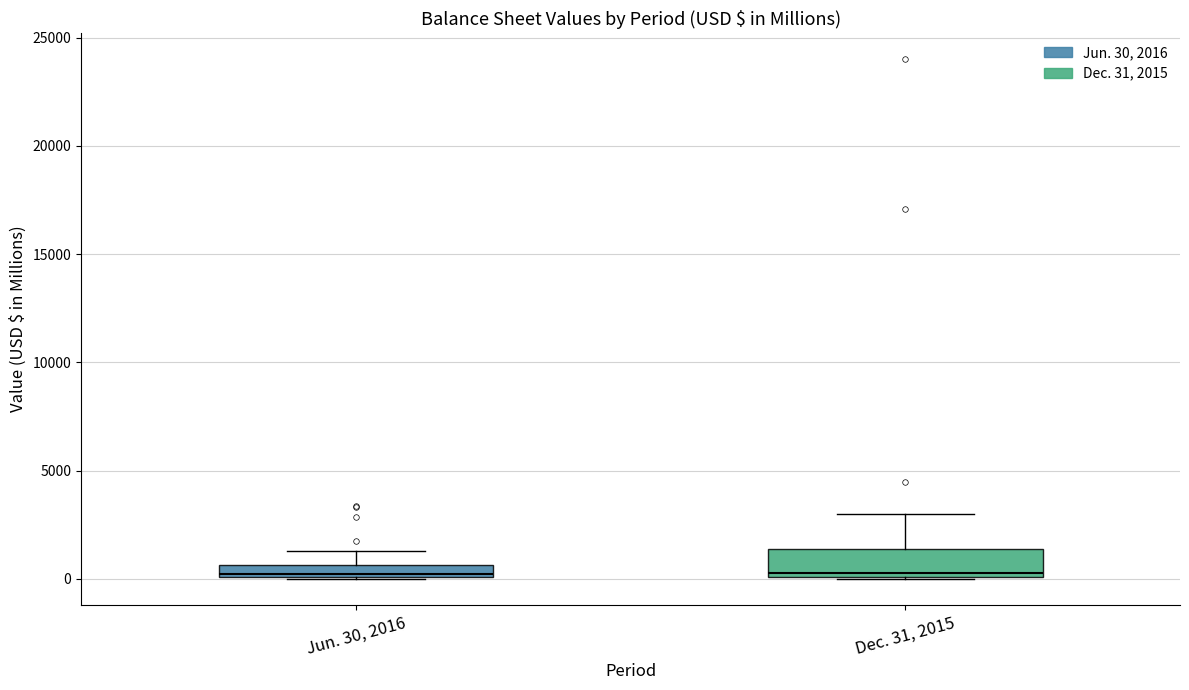

Comparing the boxes themselves (not the whiskers), which one is the tallest?

Dec. 31, 2015